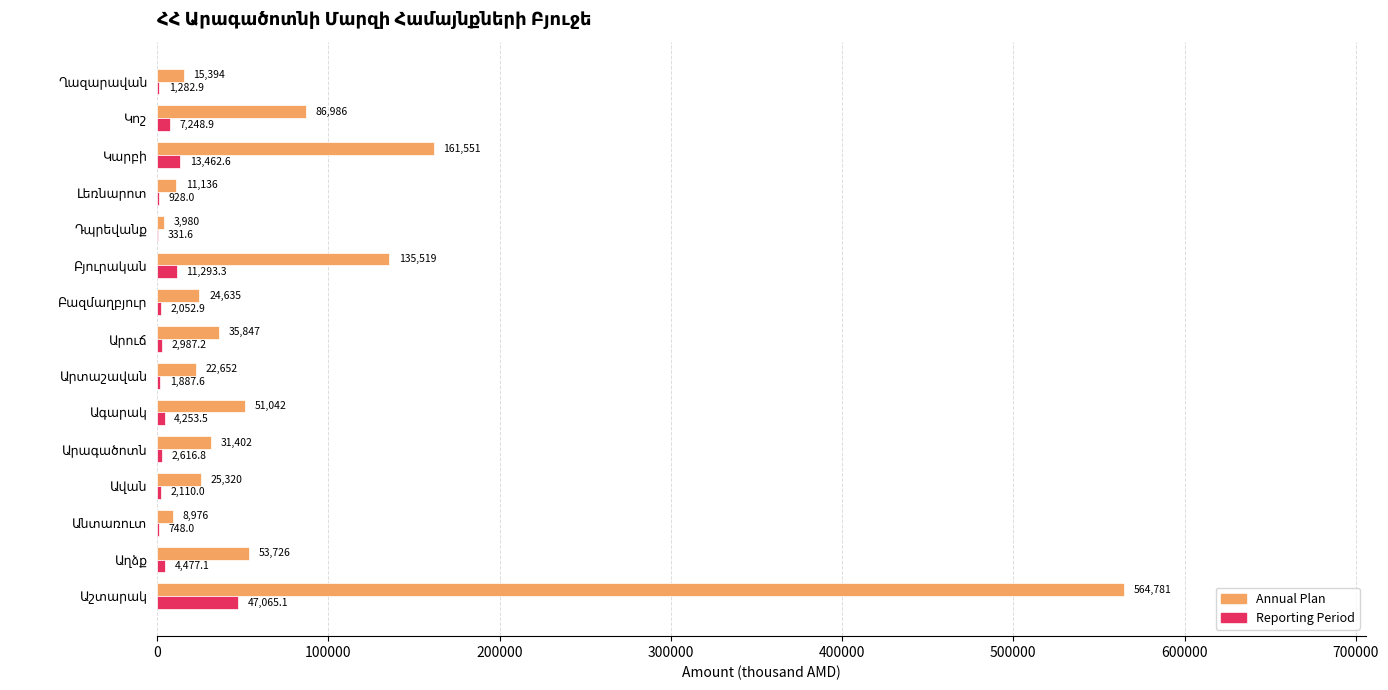

What is the highest value of the Reporting Period series?

47065.1